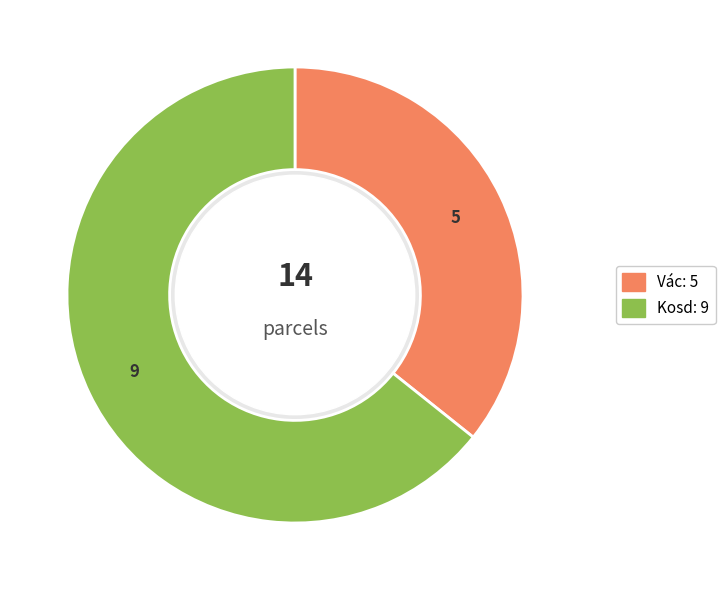

Does any single category account for the majority?

Yes